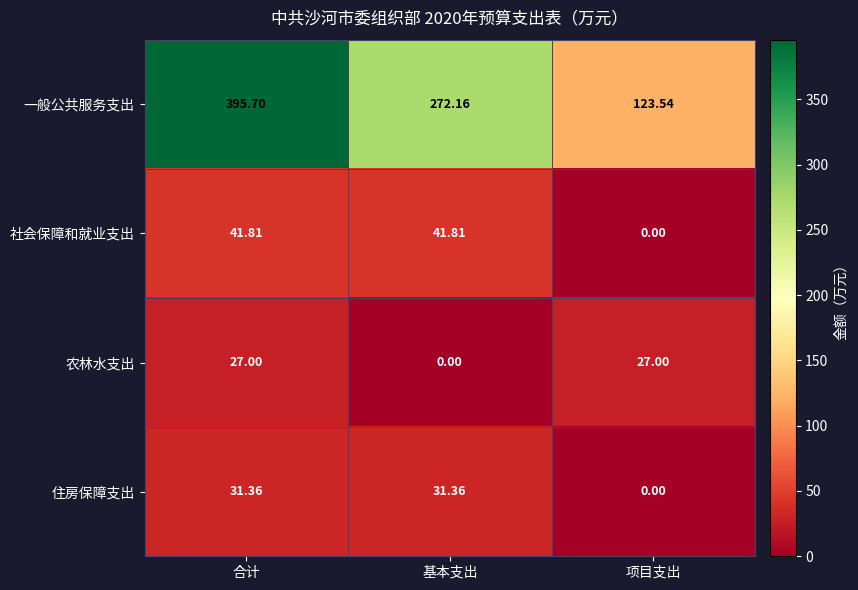

Between 合计 and 基本支出, which series saw the biggest shift?

一般公共服务支出